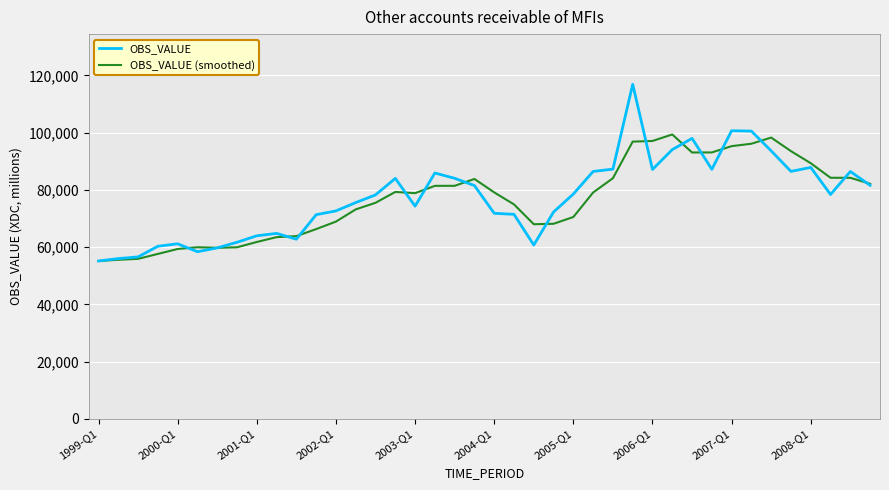

How many lines are shown in the chart?

2